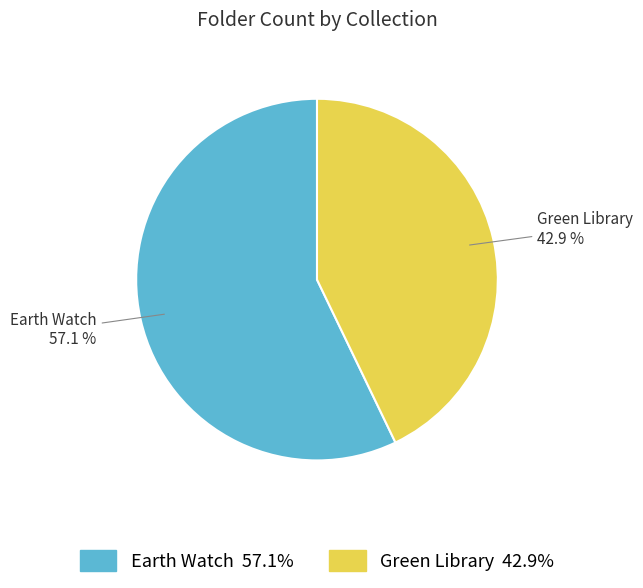

Which category accounts for the majority?

Earth Watch